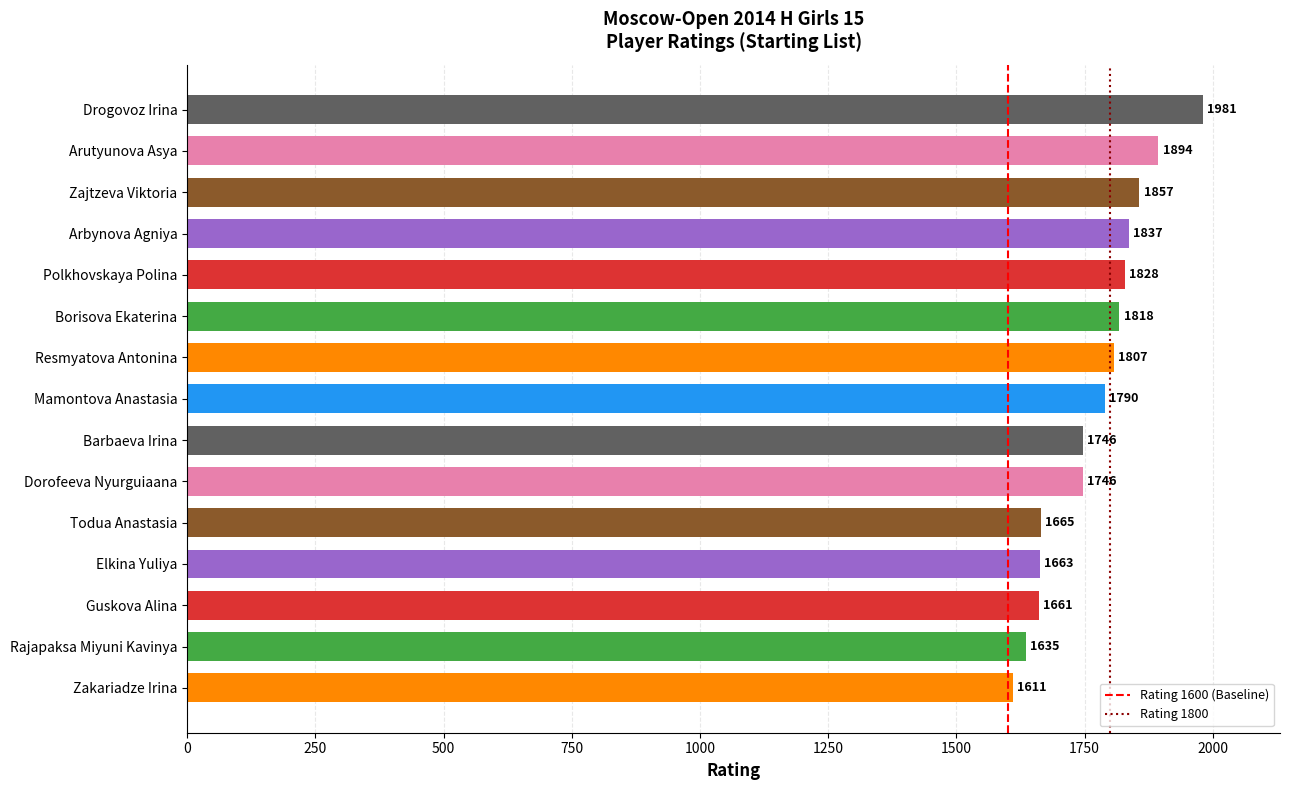

What is the label of the 8th bar from the top?

Mamontova Anastasia